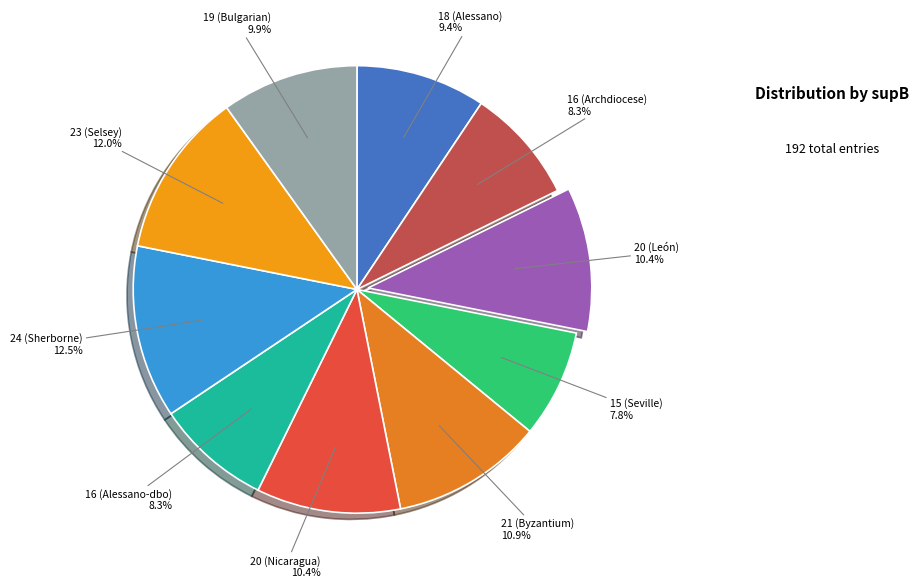

Rank the categories by value from lowest to highest.

15 (Seville), 16 (Archdiocese), 16 (Alessano-dbo), 18 (Alessano), 16 (Bulgarian), 20 (León), 20 (Nicaragua), 22 (Byzantium), 25 (Selsey), 26 (Sherborne)